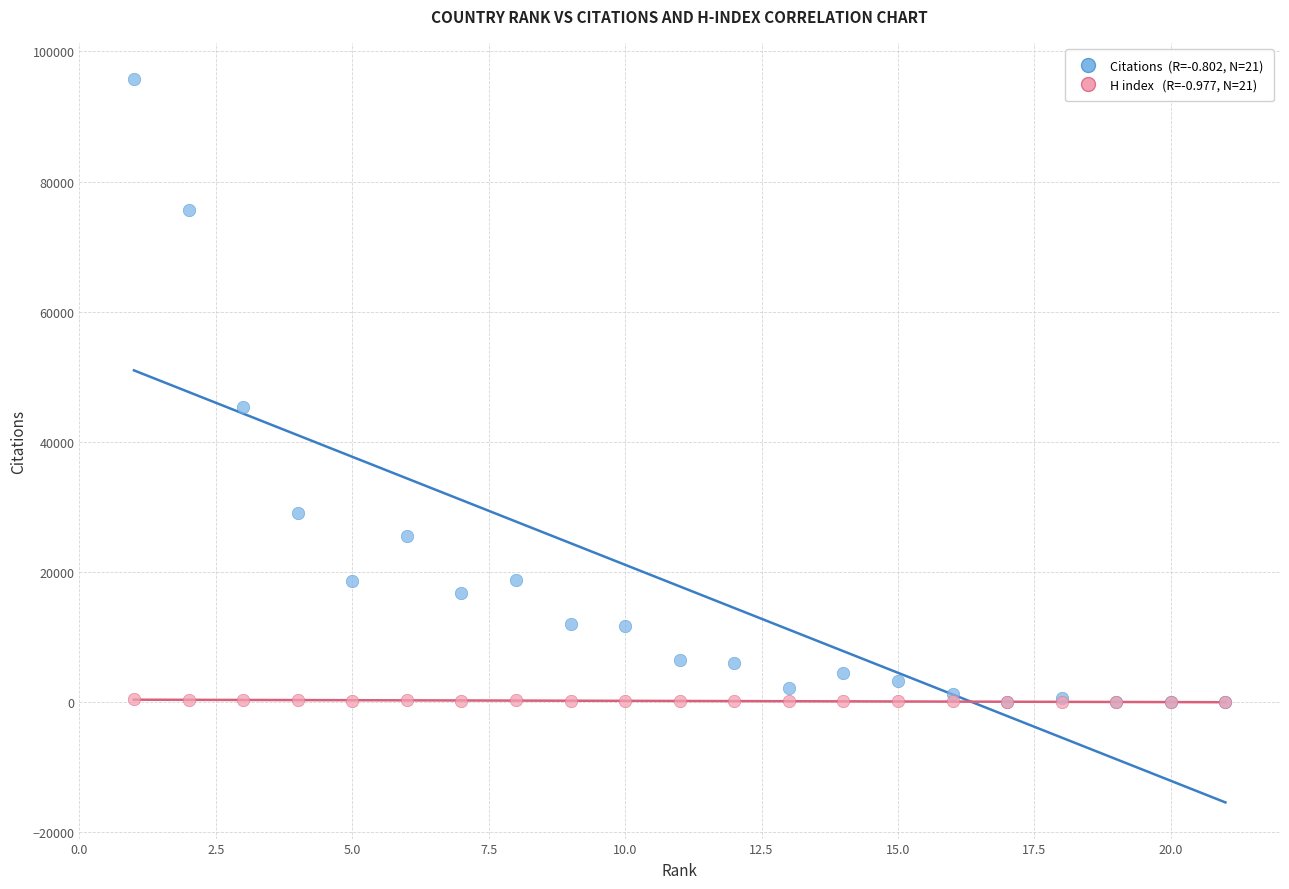

Across all series, what Y value is closest to 47887?

45417